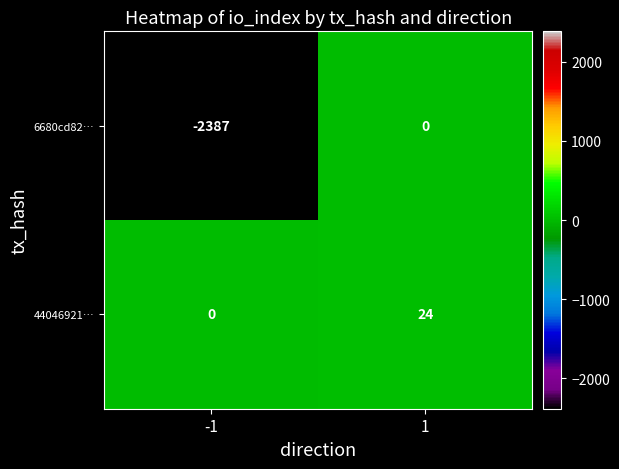

Is it true that 6680cd82… equals 0 at 1?

True